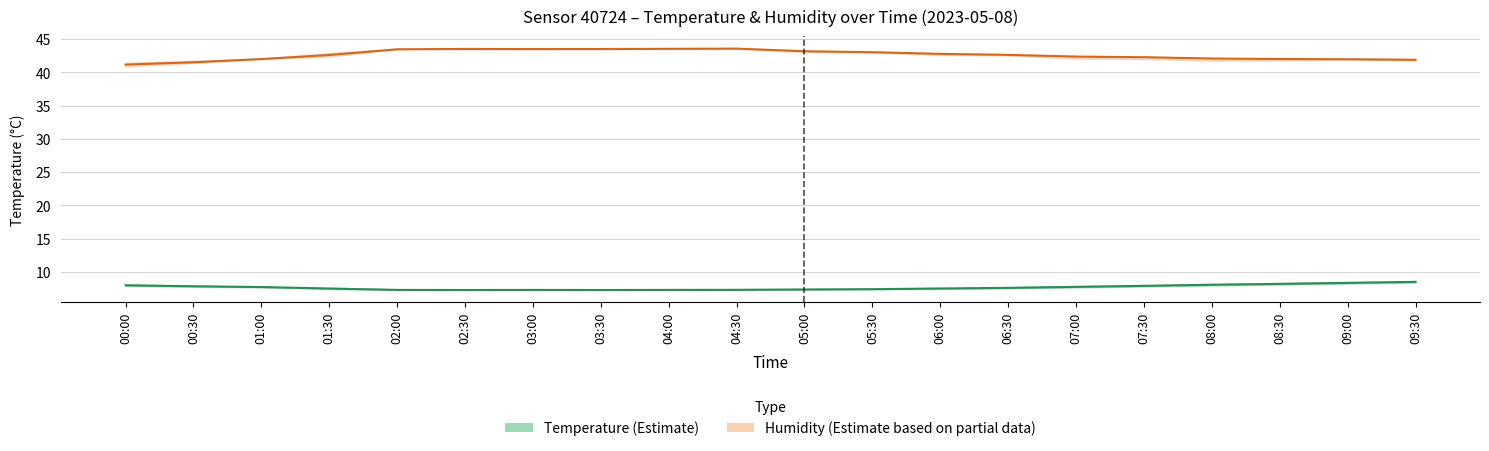

What is the smallest value displayed?

7.3